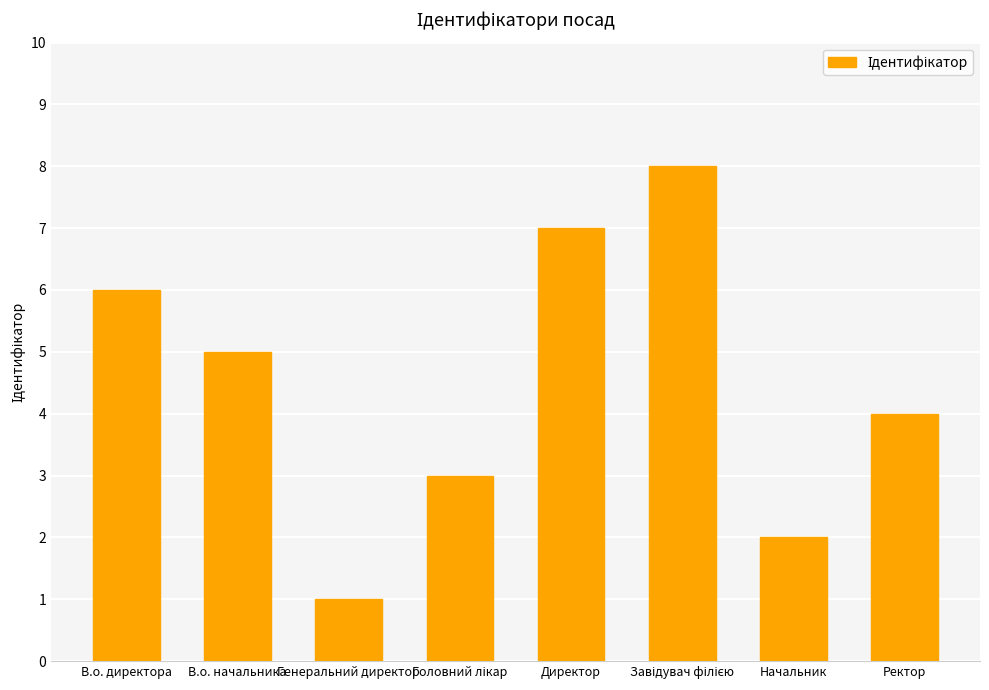

Reading left to right, what are all the values shown in this chart?

6	5	1	3	7	8	2	4